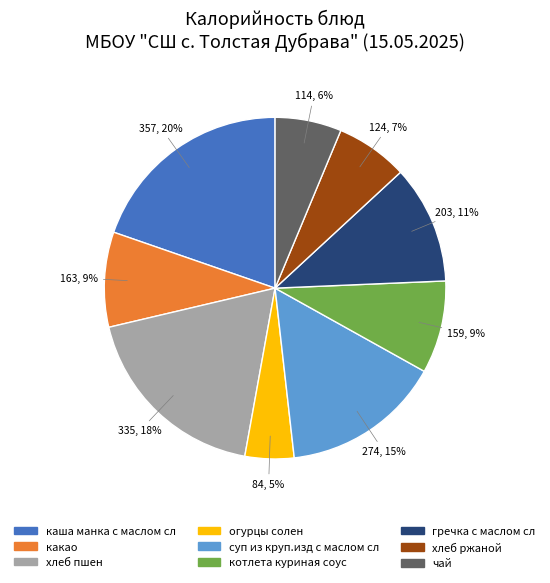

Do чай and хлеб ржаной together represent more than half of the pie?

No